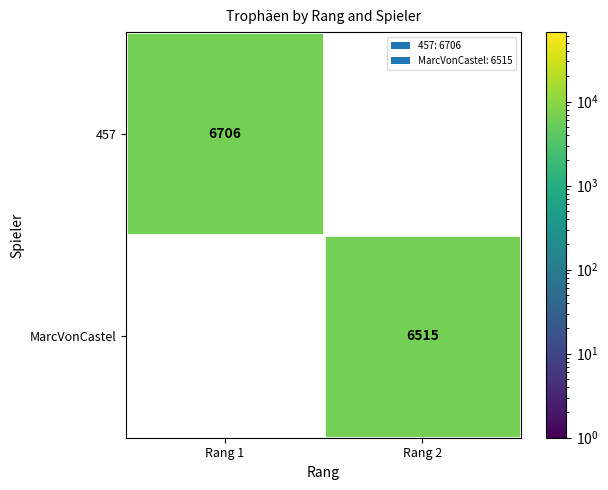

How many data points does each series have?

2